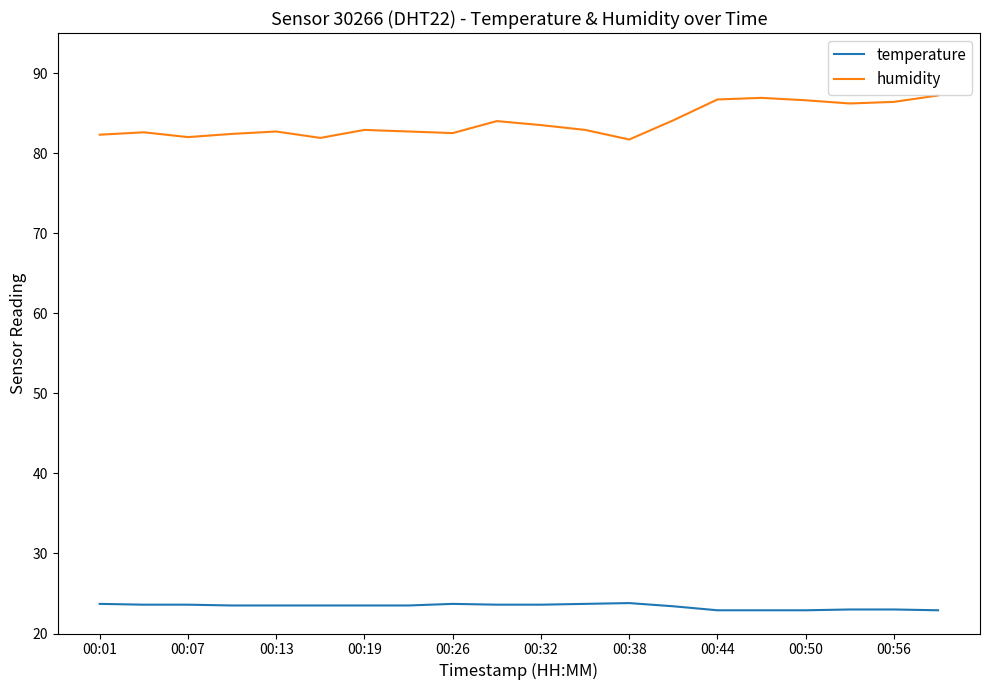

List the series in order of their peak value, lowest first.

temperature, humidity